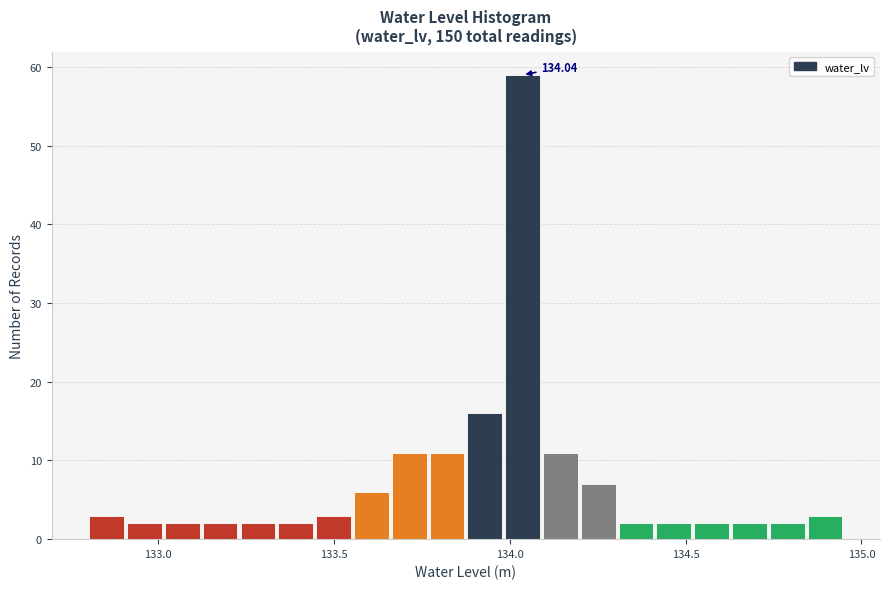

Read against the x-axis, roughly where is the centre of the tallest bar?

134.05